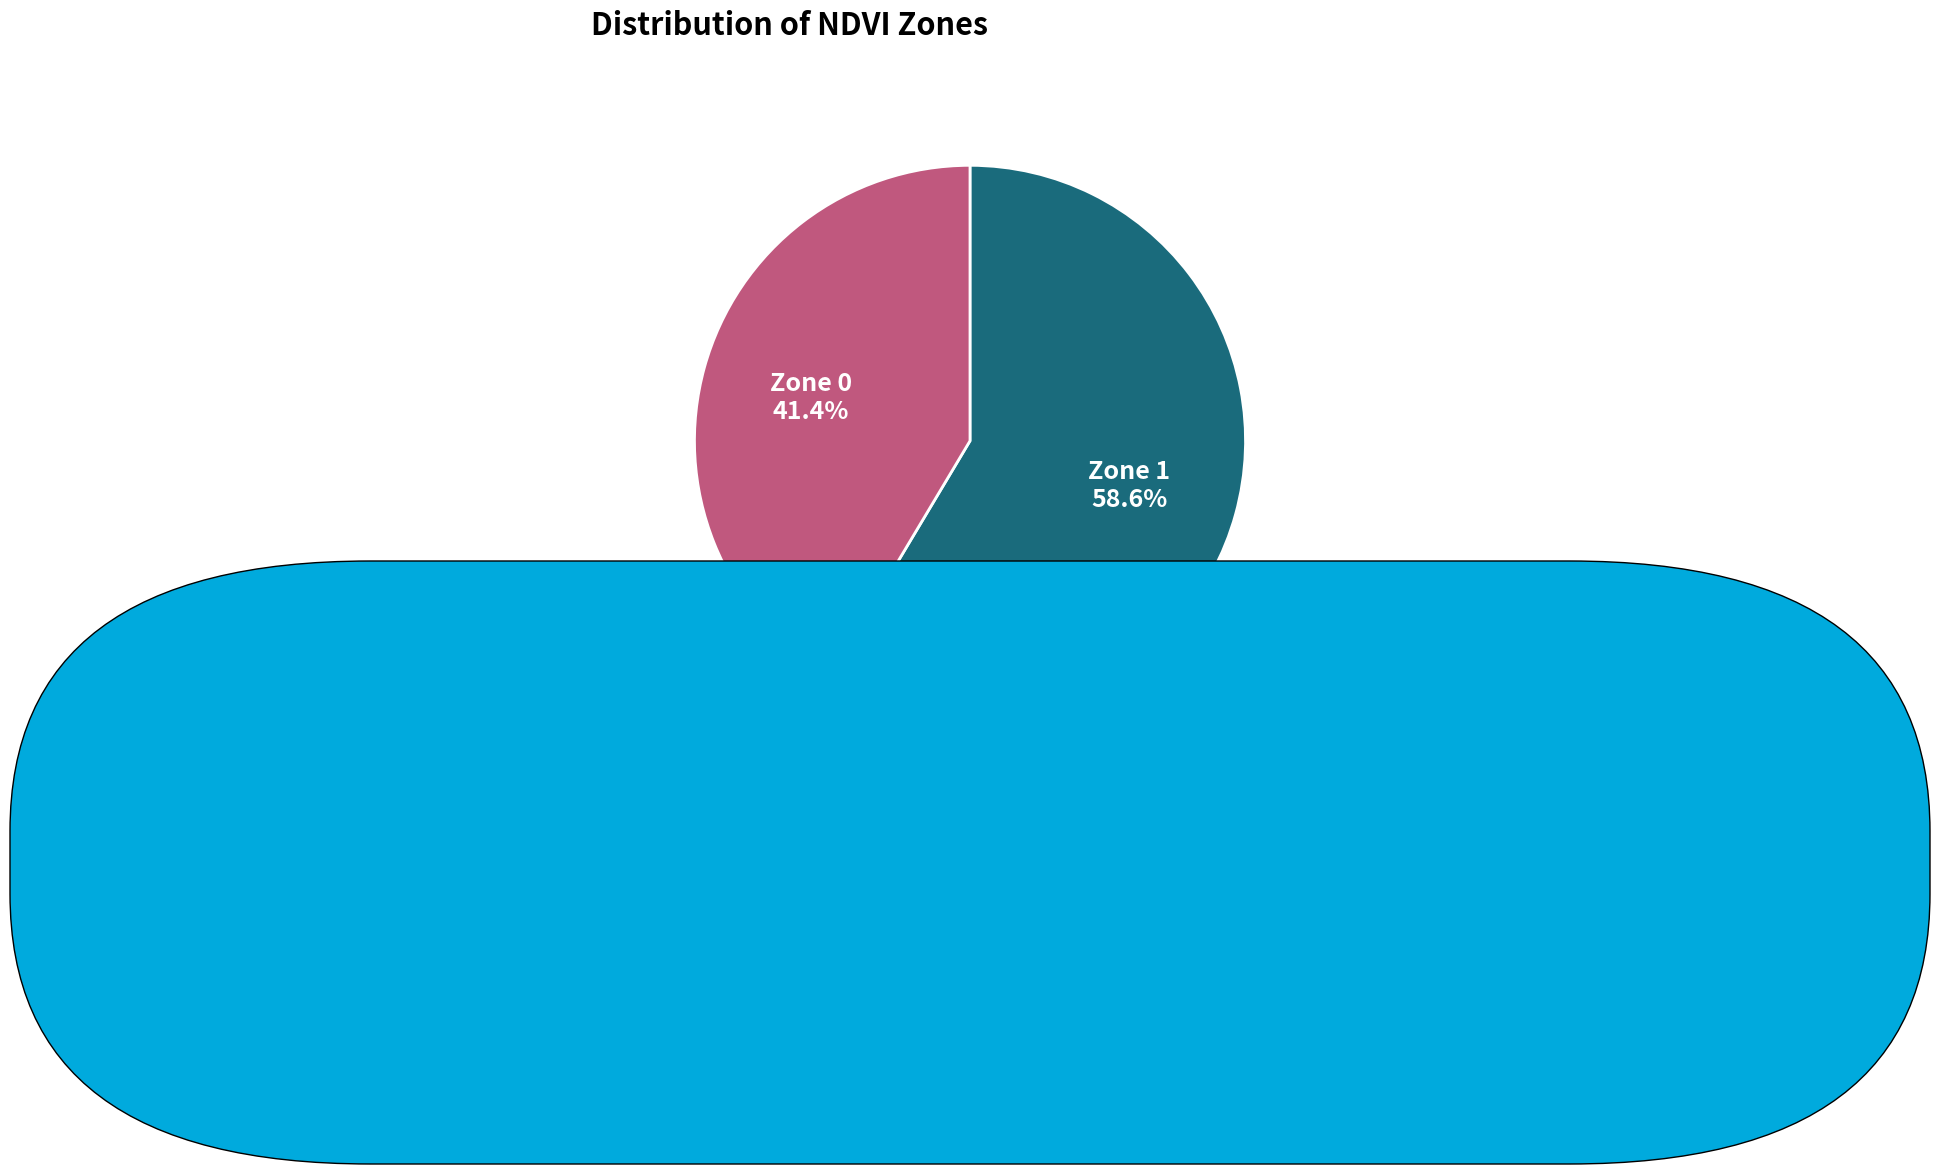

How many segments does this pie chart have?

2